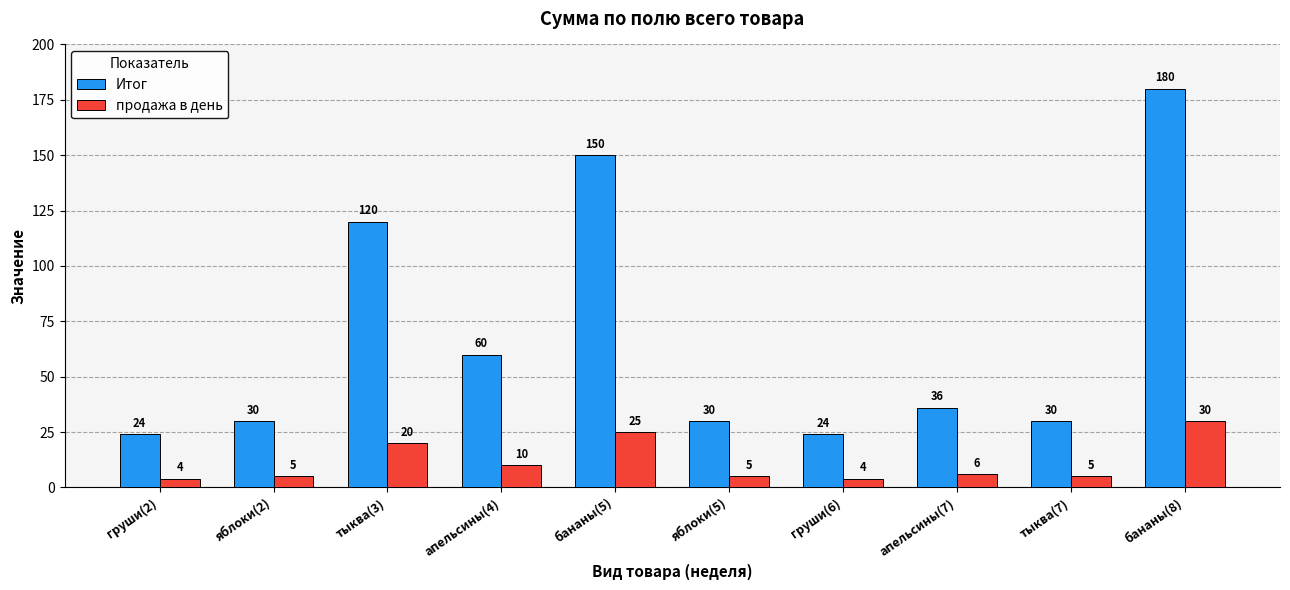

The Итог series shows 104 at апельсины(4). True or false?

False